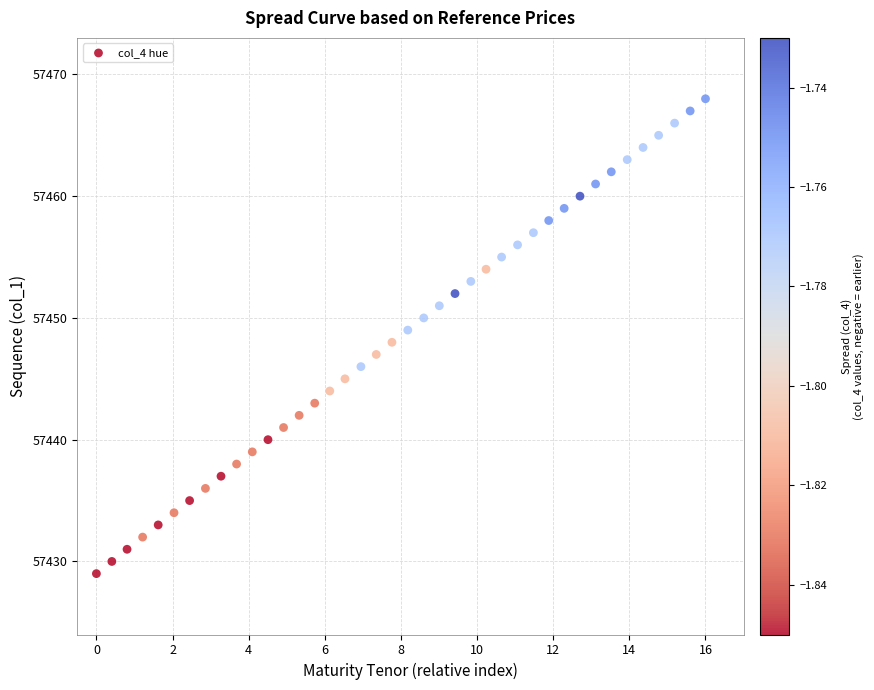

What is the range of Y values (max minus min)?

39